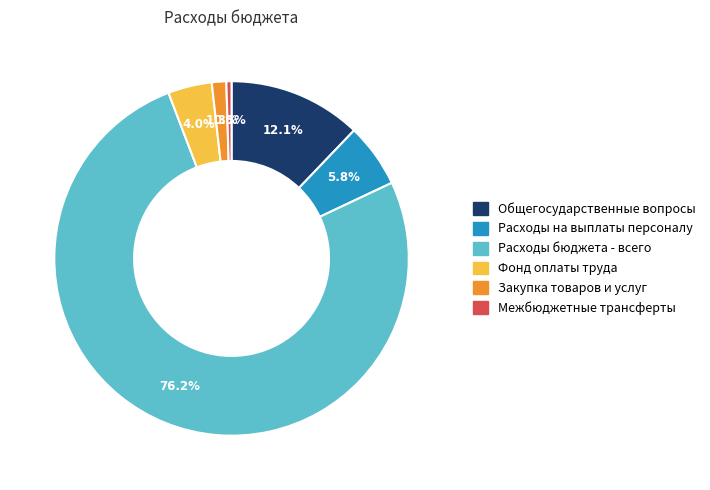

Is there any slice that represents more than half of the pie?

Yes